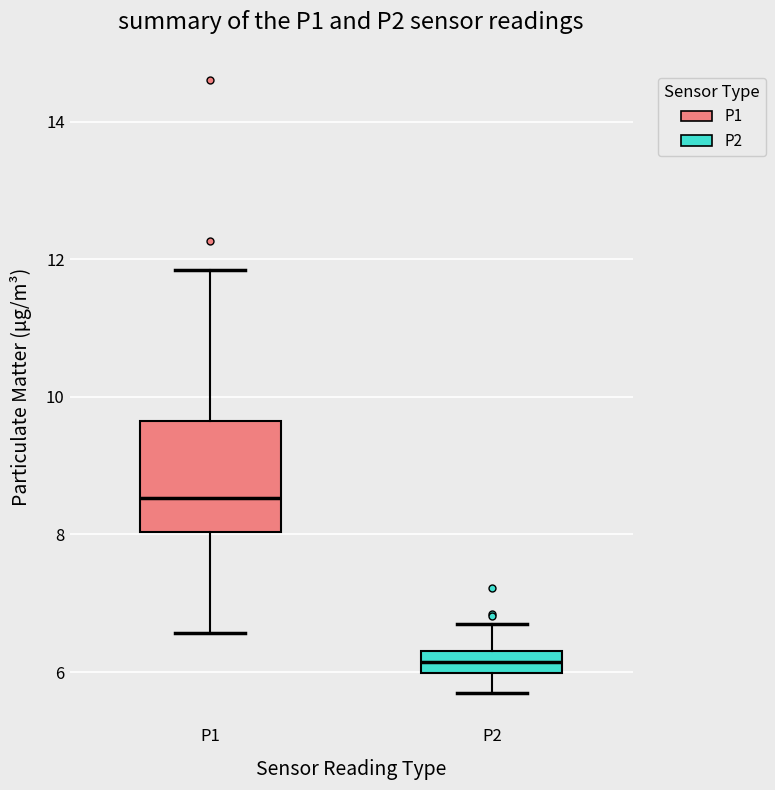

Reading left to right, read every box against the y-axis: the position of its median line, the range the box covers, and the ends of its whiskers. The values are not printed on the chart, so give them approximately, as read against the axis.

P1: median 8.6, box 8.0 to 9.6, whiskers 6.6 to 11.8
P2: median 6.2, box 6.0 to 6.4, whiskers 5.8 to 6.8